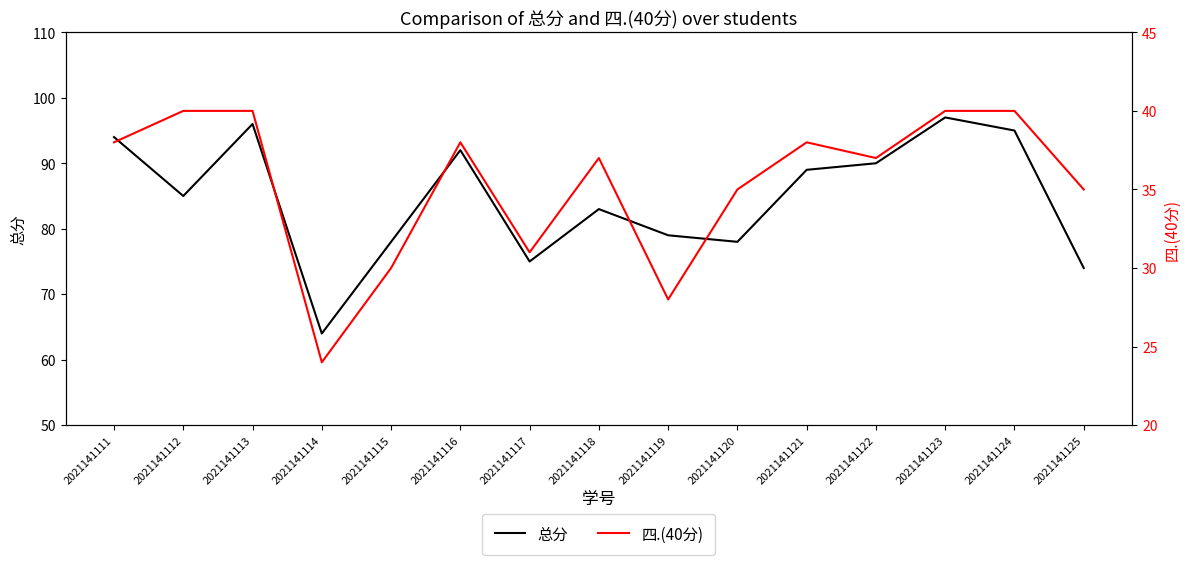

What are all the series names shown in the legend?

总分, 四.(40分)